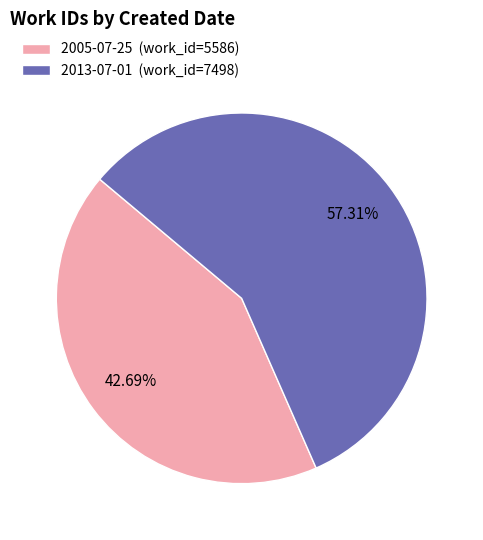

What percentage do 2005-07-25 and 2013-07-01 together represent?

100.0%